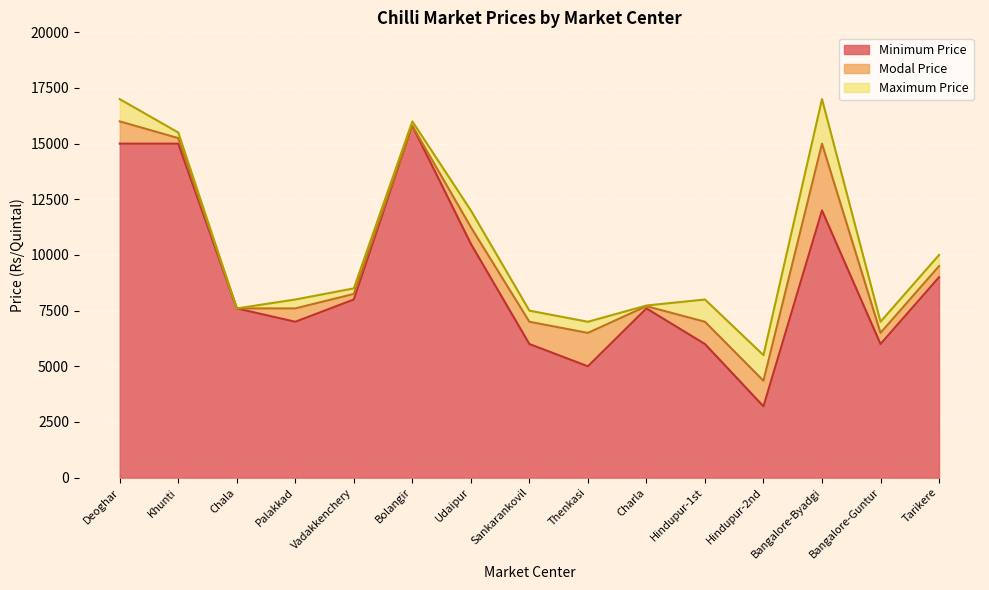

Which series has the largest range (max minus min)?

Minimum Price